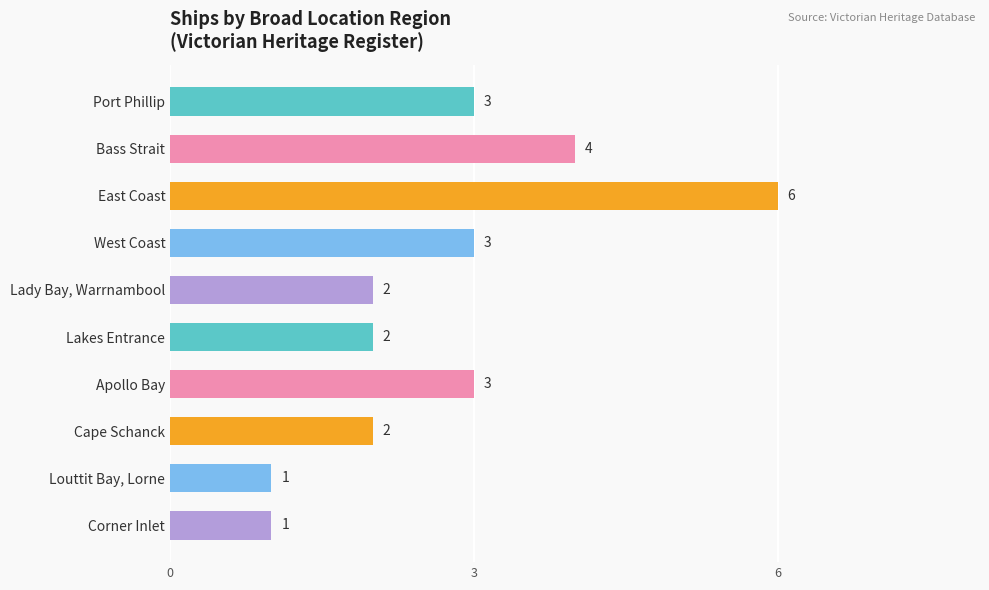

What is the ratio of the value at Lakes Entrance to the value at West Coast?

0.7